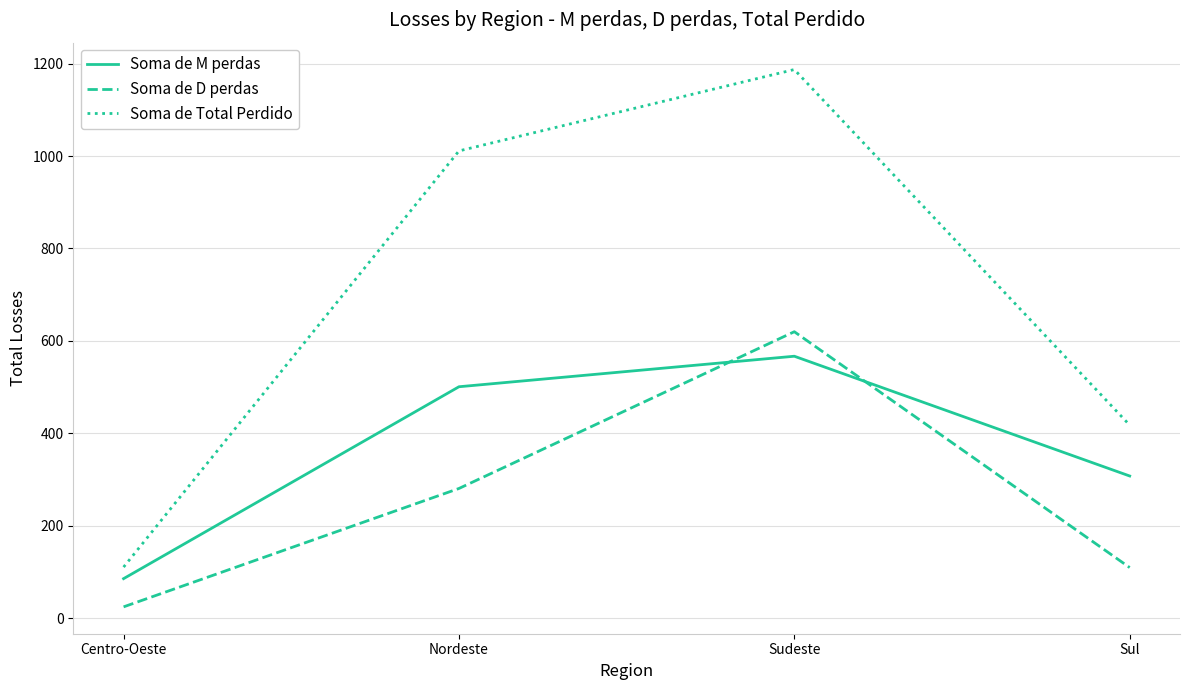

Rank the series at Sudeste from highest to lowest value.

Soma de Total Perdido, Soma de D perdas, Soma de M perdas